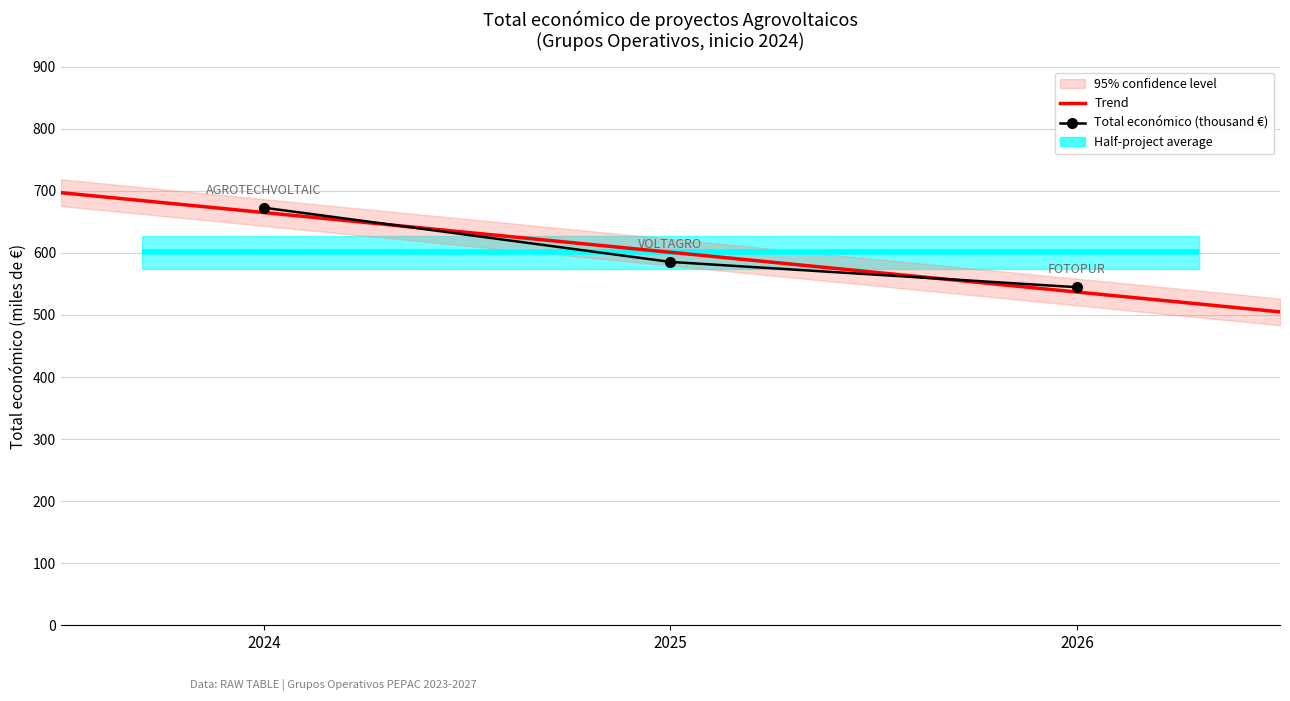

Reading left to right, list all the values displayed in this chart.

672.8	585.5	544.7